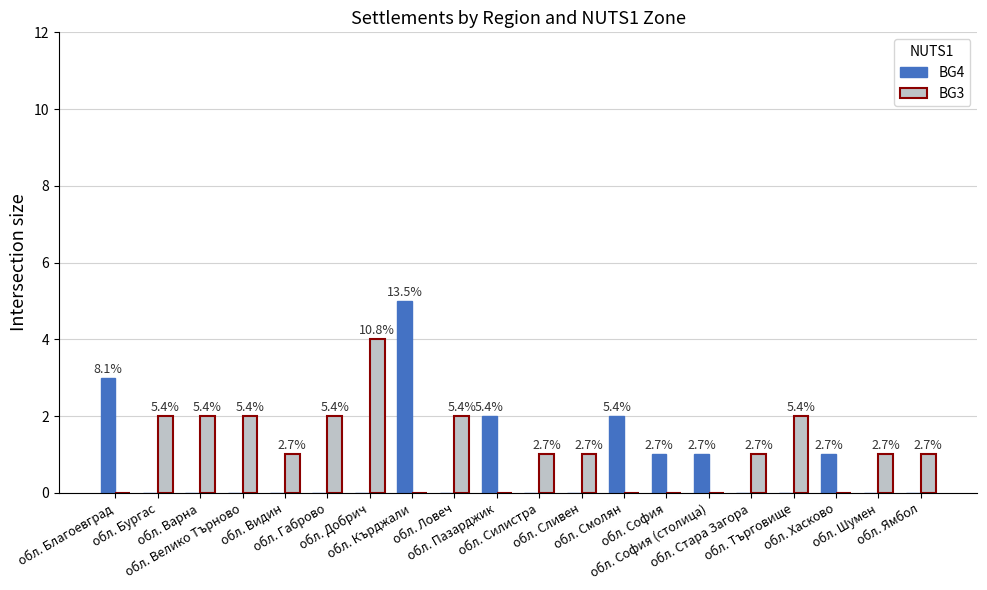

What are all the series names shown in the legend?

BG4, BG3